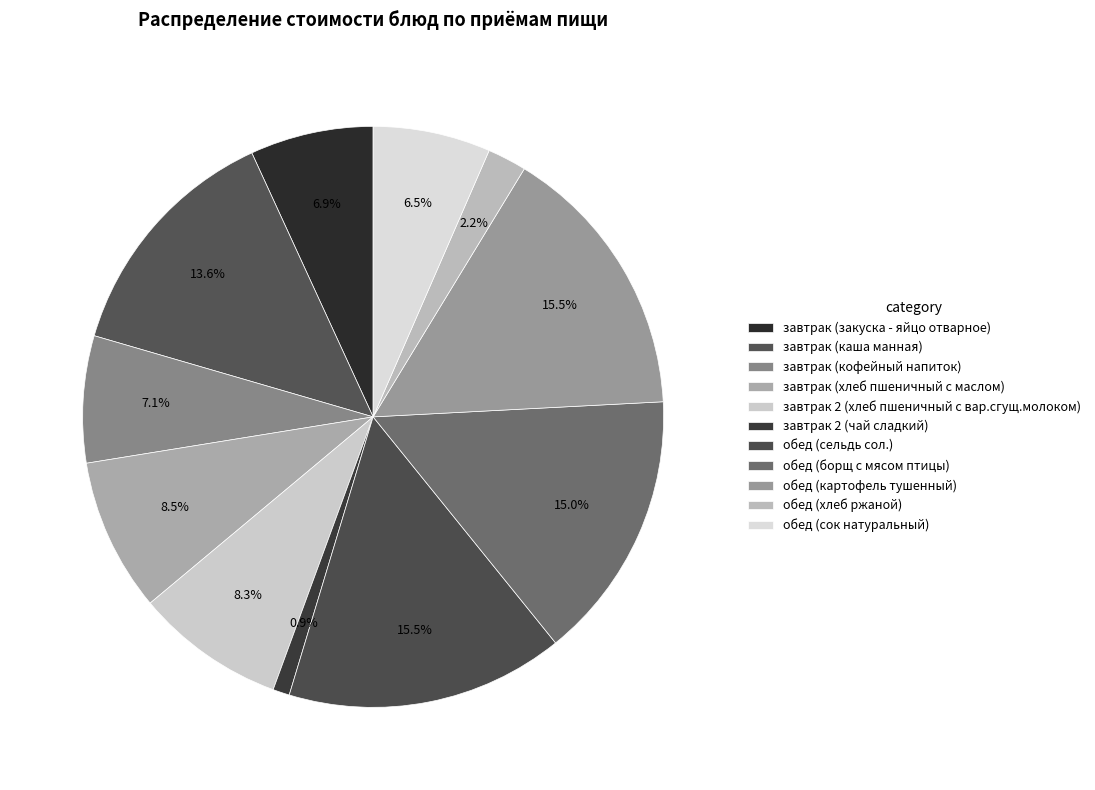

Rank the categories by value from highest to lowest.

обед (сельдь сол.), обед (картофель тушенный), обед (борщ с мясом птицы), завтрак (каша манная), завтрак (хлеб пшеничный с маслом), завтрак 2 (хлеб пшеничный с вар.сгущ.молоком), завтрак (кофейный напиток), завтрак (закуска - яйцо отварное), обед (сок натуральный), обед (хлеб ржаной), завтрак 2 (чай сладкий)